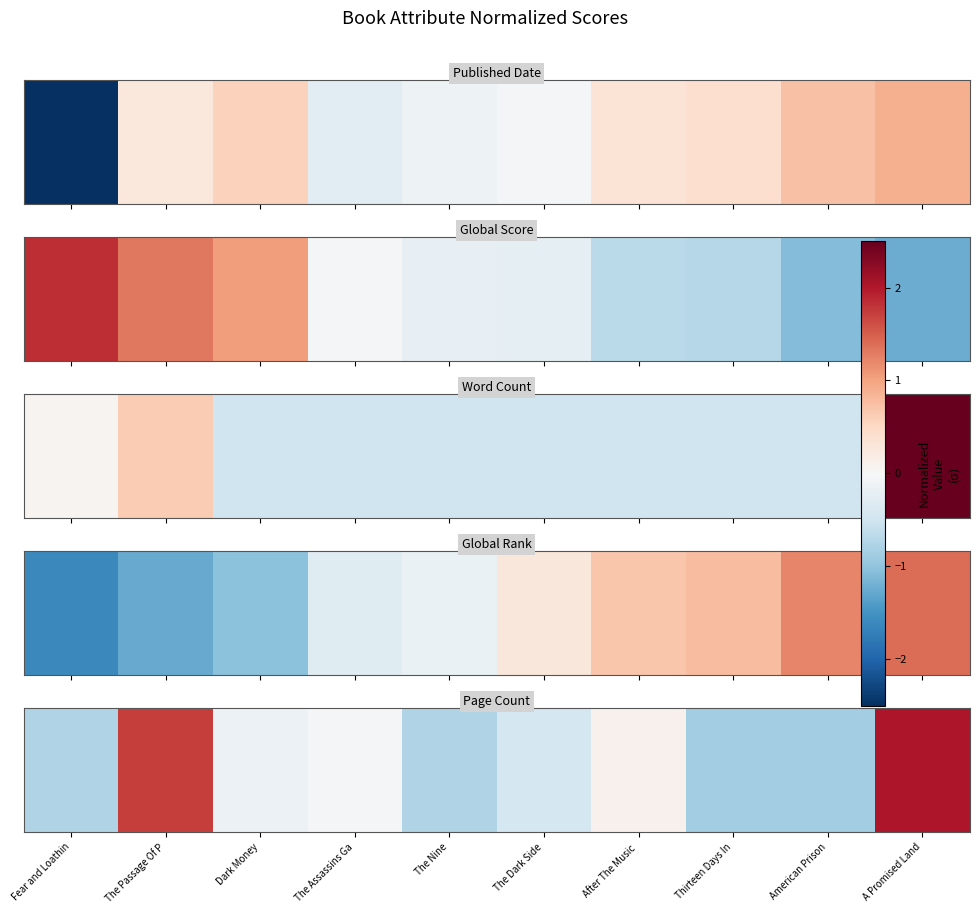

List the labels in order of value, smallest first.

Thirteen Days In, American Prison, Fear and Loathin, The Nine, The Dark Side, Dark Money, The Assassins Ga, After The Music , The Passage Of P, A Promised Land